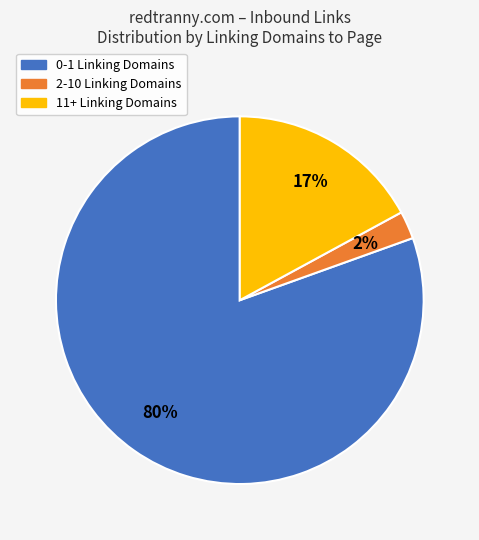

Is there any slice that represents more than half of the pie?

Yes